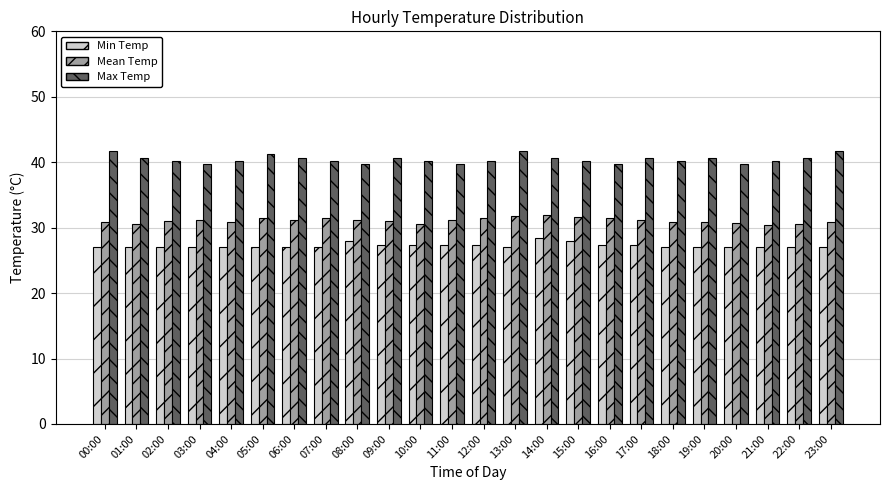

What position from the right is 06:00?

18